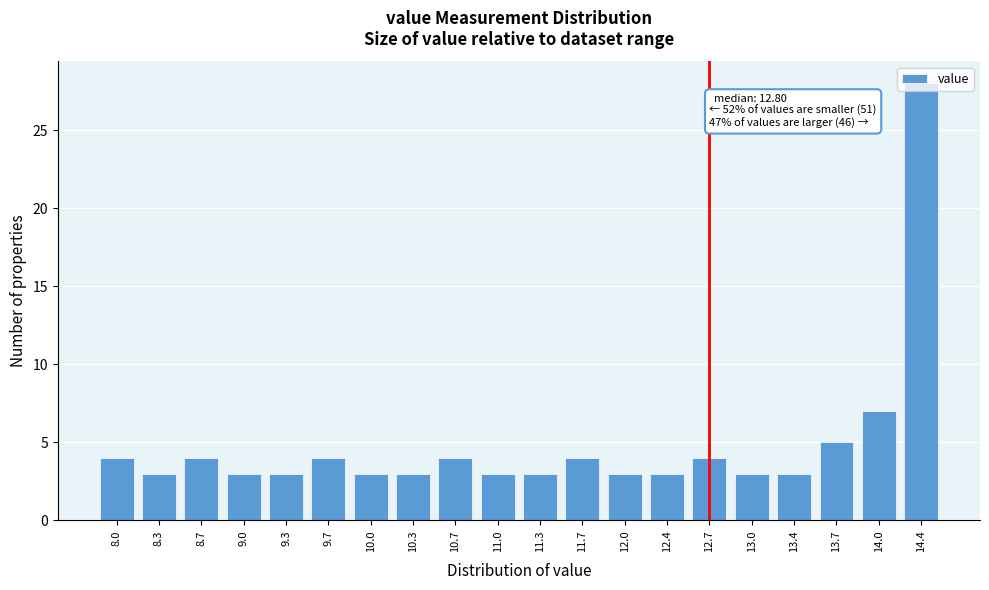

What is the difference between the maximum and minimum values?

25